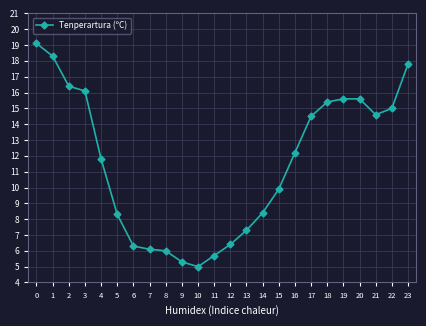

Reading left to right, extract all data points from this chart.

19.1	18.3	16.4	16.1	11.8	8.3	6.3	6.1	6.0	5.3	5.0	5.7	6.4	7.3	8.4	9.9	12.2	14.5	15.4	15.6	15.6	14.6	15.0	17.8